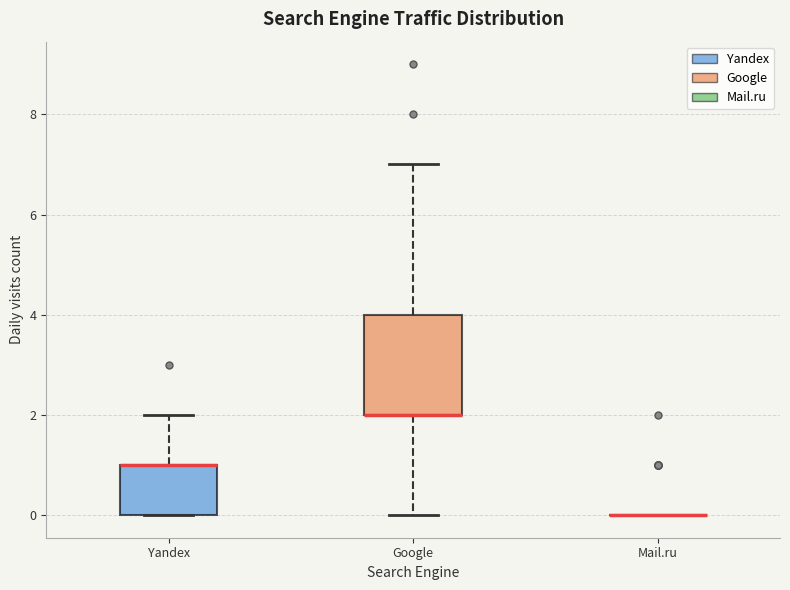

Reading left to right, read every box against the y-axis: the position of its median line, the range the box covers, and the ends of its whiskers. The values are not printed on the chart, so give them approximately, as read against the axis.

Yandex: median 1 (drawn on the box's upper edge), box 0 to 1, whiskers 0 to 2
Google: median 2 (drawn on the box's lower edge), box 2 to 4, whiskers 0 to 7
Mail.ru: box collapsed to a line at 0, whiskers 0 to 0